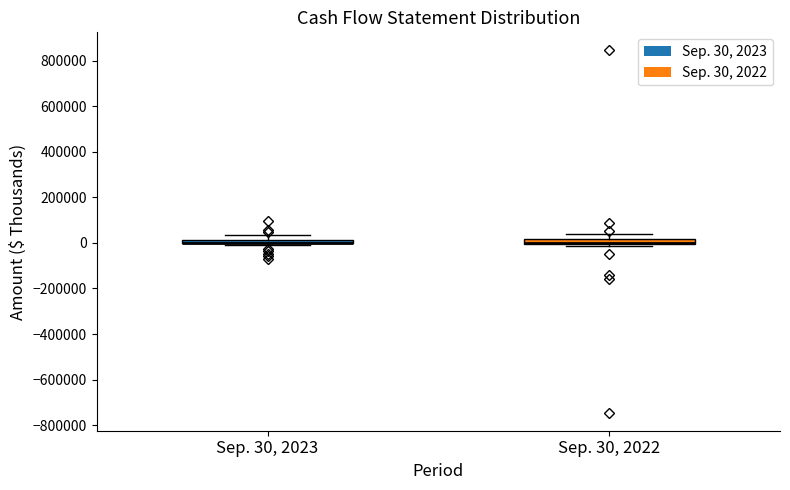

Where is the lower edge of the box for Sep. 30, 2022 on the y-axis? The values are not printed on the chart, so give them approximately, as read against the axis.

0